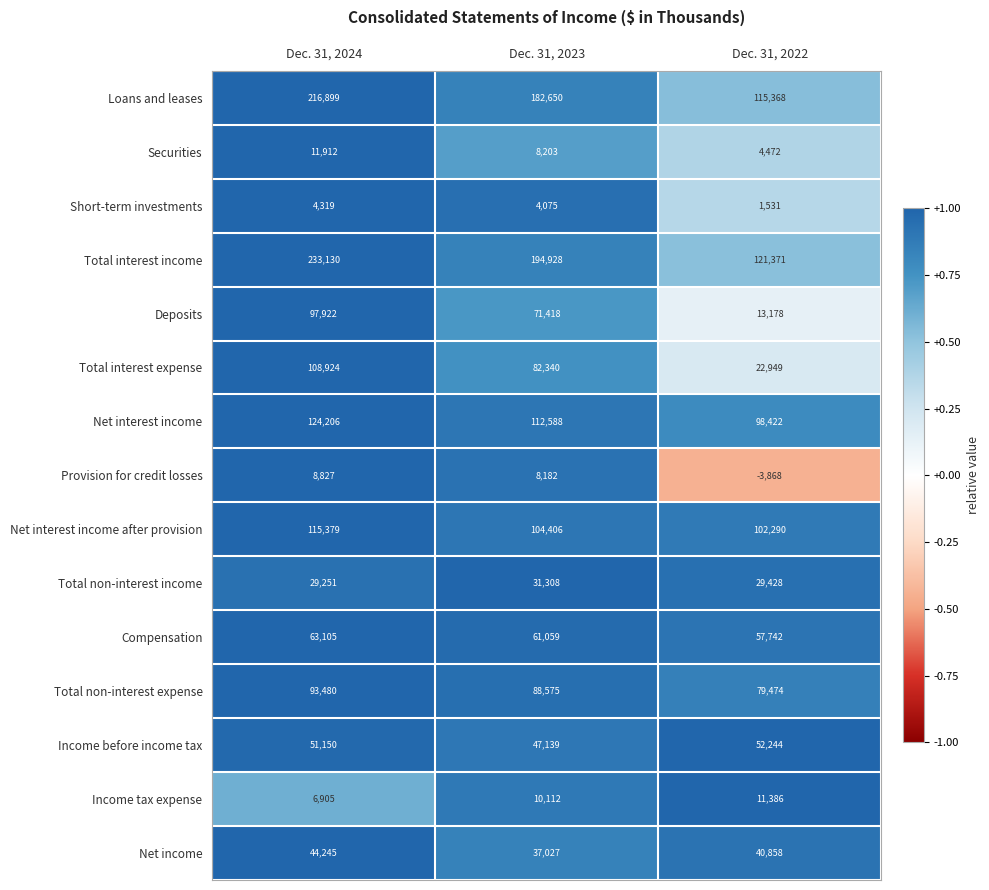

True or false: Total non-interest expense has a value of 79474 at Dec. 31, 2022.

True